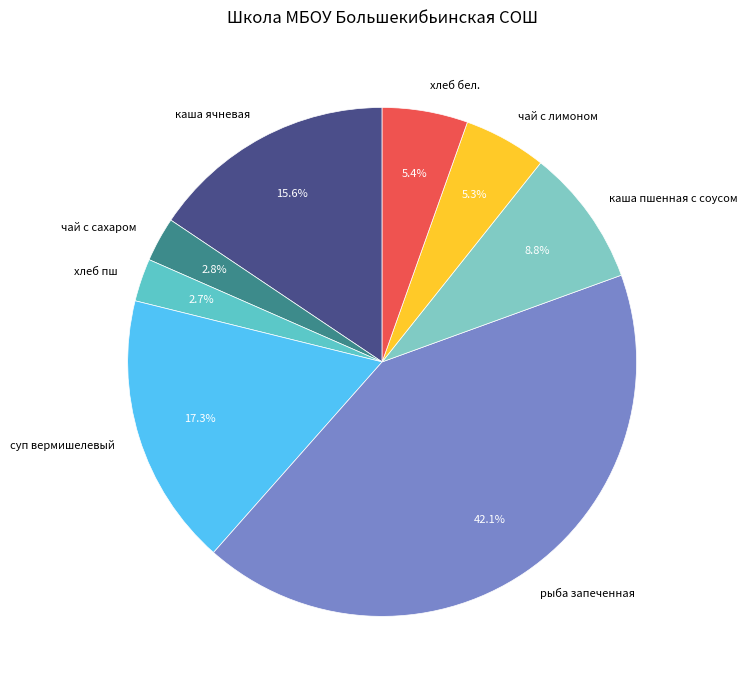

The чай с лимоном slice represents 16% of the pie. True or false?

False